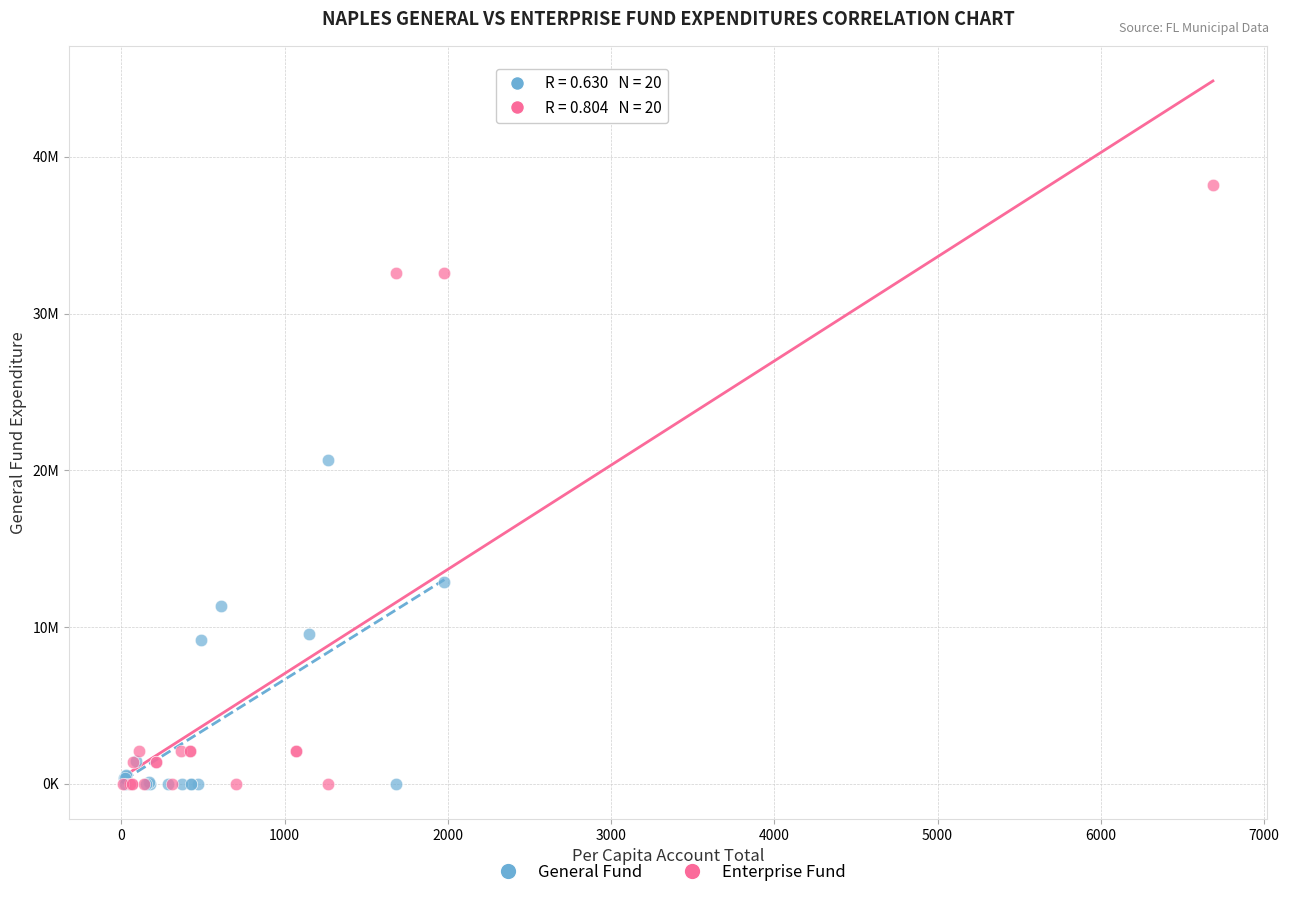

Which series has the largest Y range (max minus min)?

Enterprise Fund